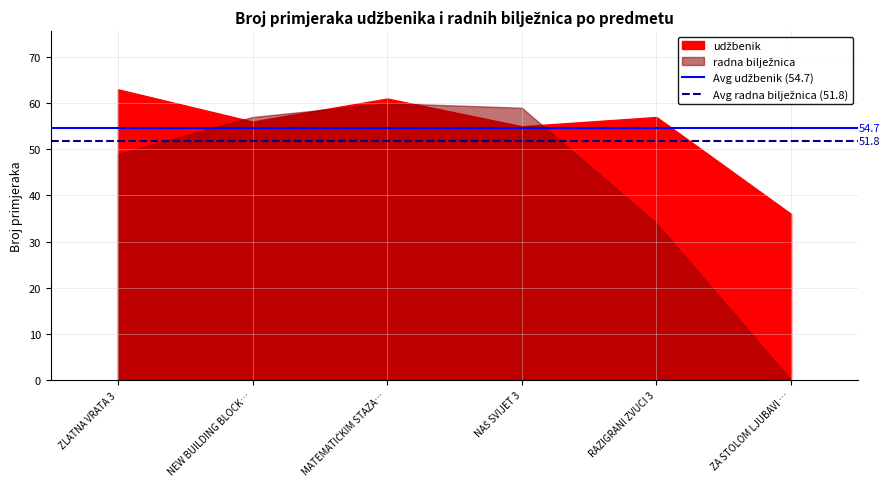

The Avg udžbenik (54.7) series shows 80.5 at ZLATNA VRATA 3. True or false?

False